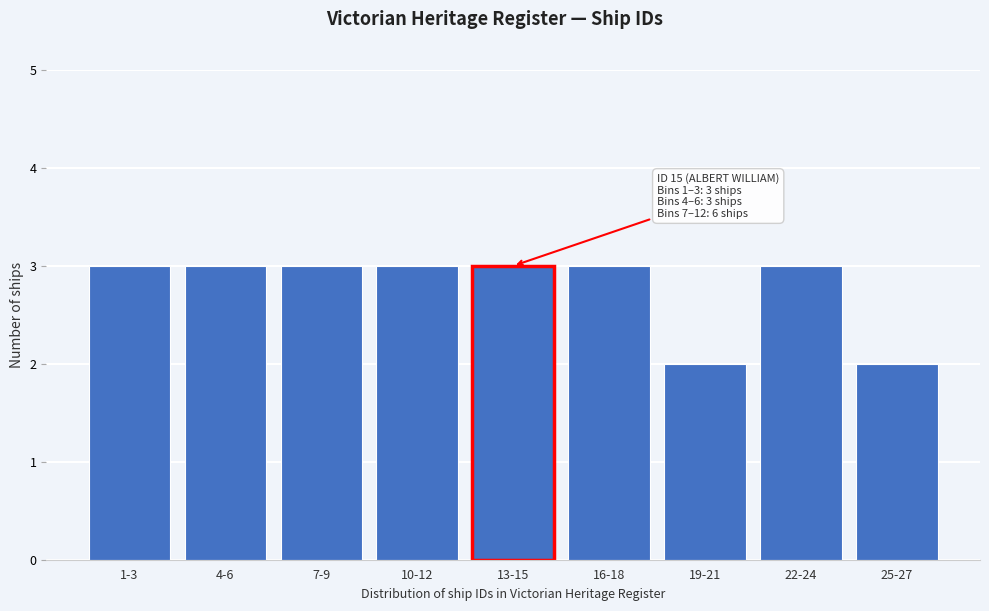

Reading left to right, list all the values displayed in this chart.

3	3	3	3	3	3	2	3	2